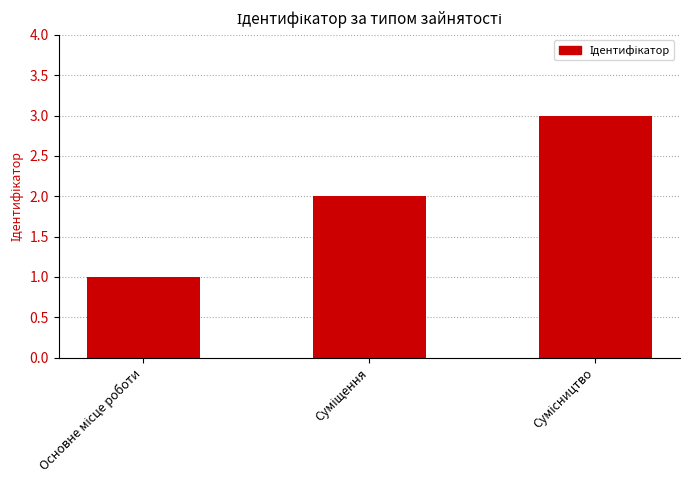

What is the greatest value displayed?

3